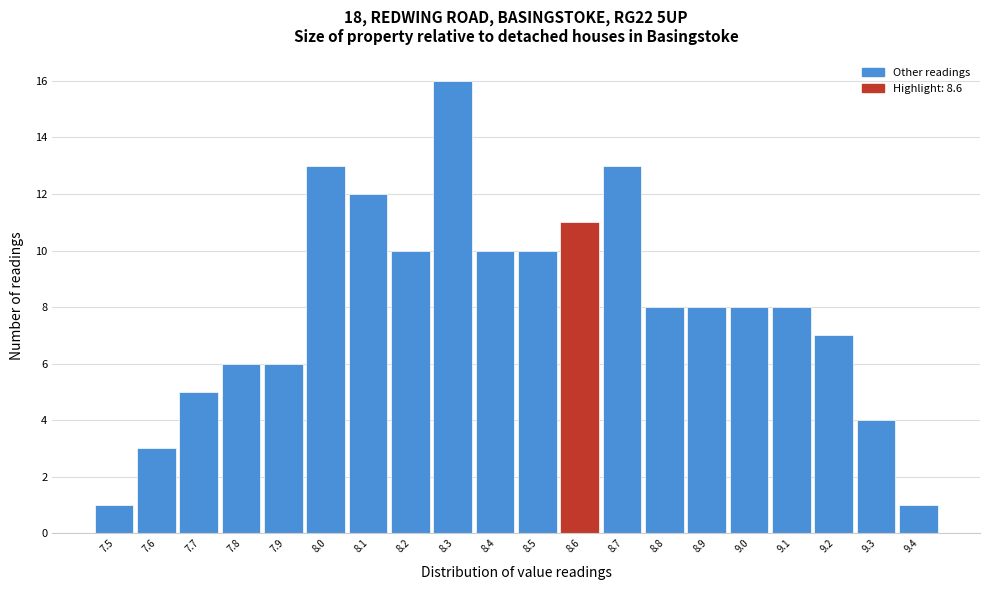

Which range on the x-axis has the tallest bar?

8.25 to 8.35